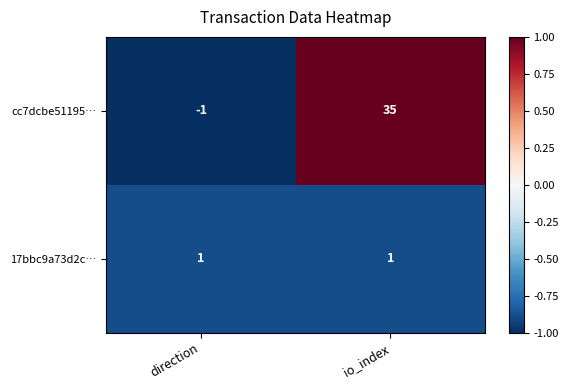

What is the greatest value displayed?

35